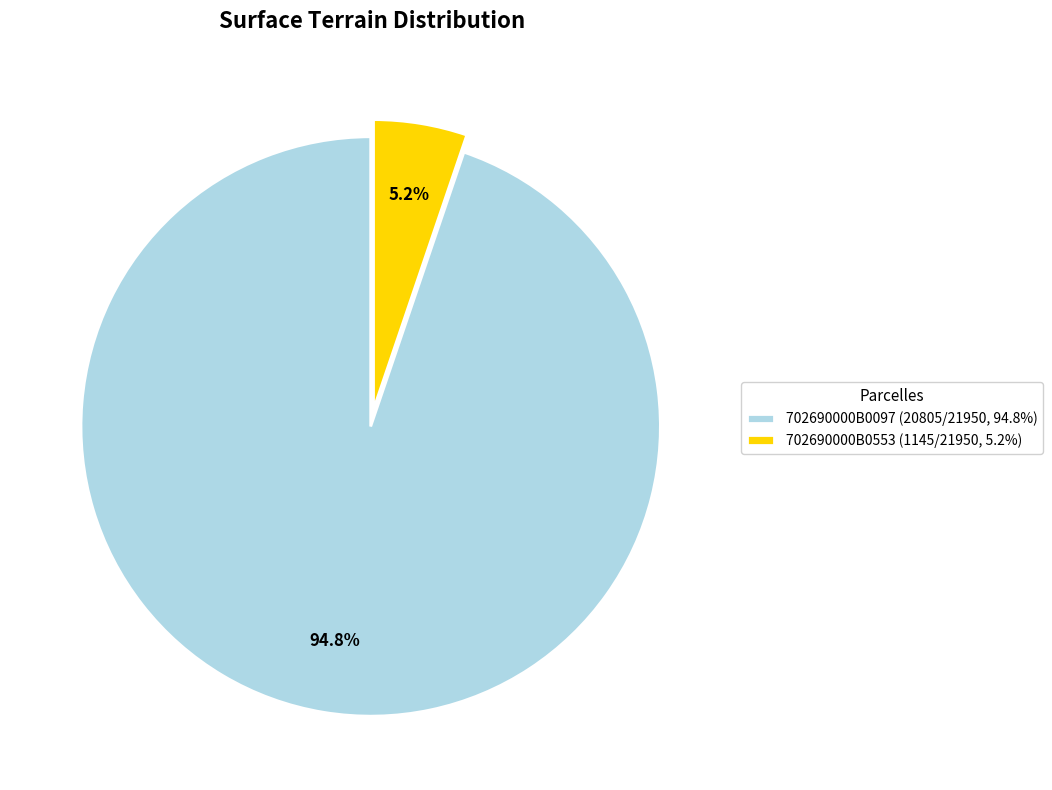

Which has a higher value, 702690000B0553 (1145/21950, 5.2%) or 702690000B0097 (20805/21950, 94.8%)?

702690000B0097 (20805/21950, 94.8%)